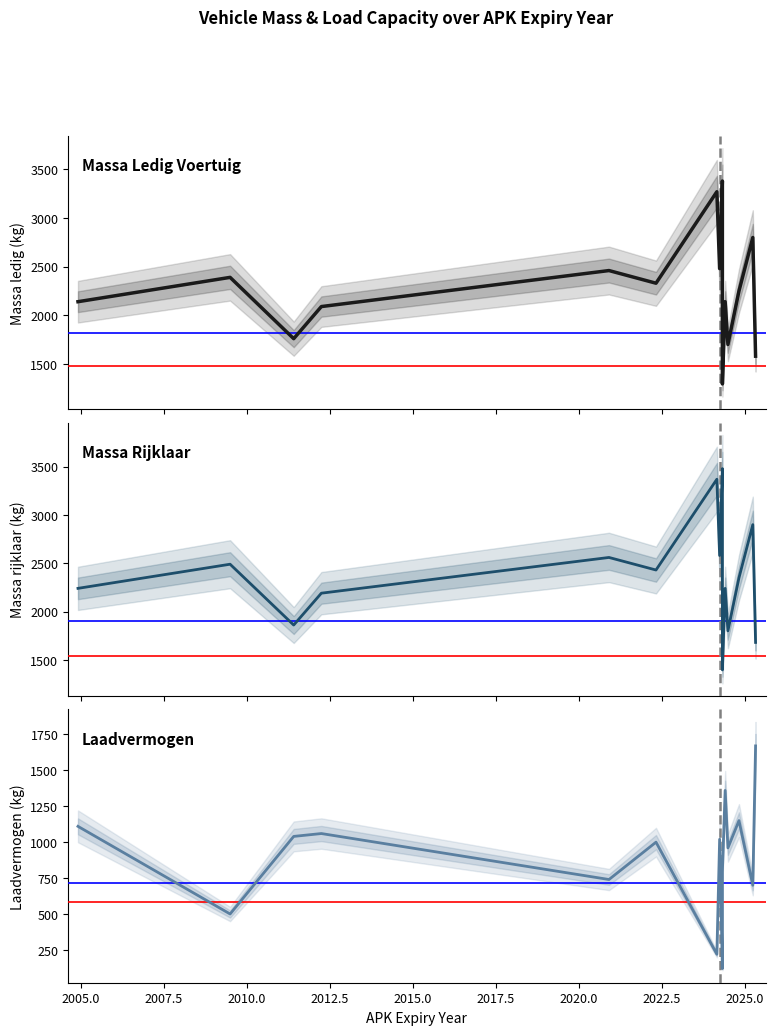

Which series has the widest spread of values?

massa_ledig_voertuig